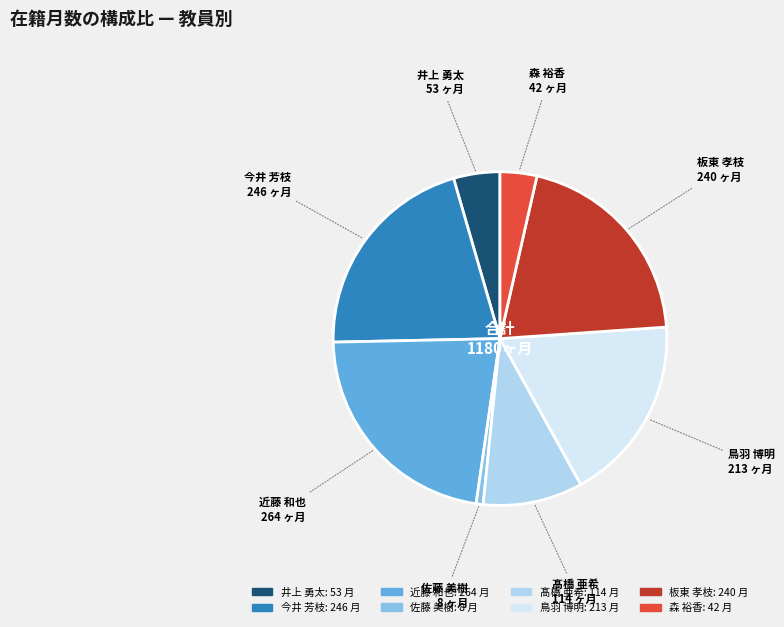

True or false: 今井 芳枝 accounts for 31% of the total.

False